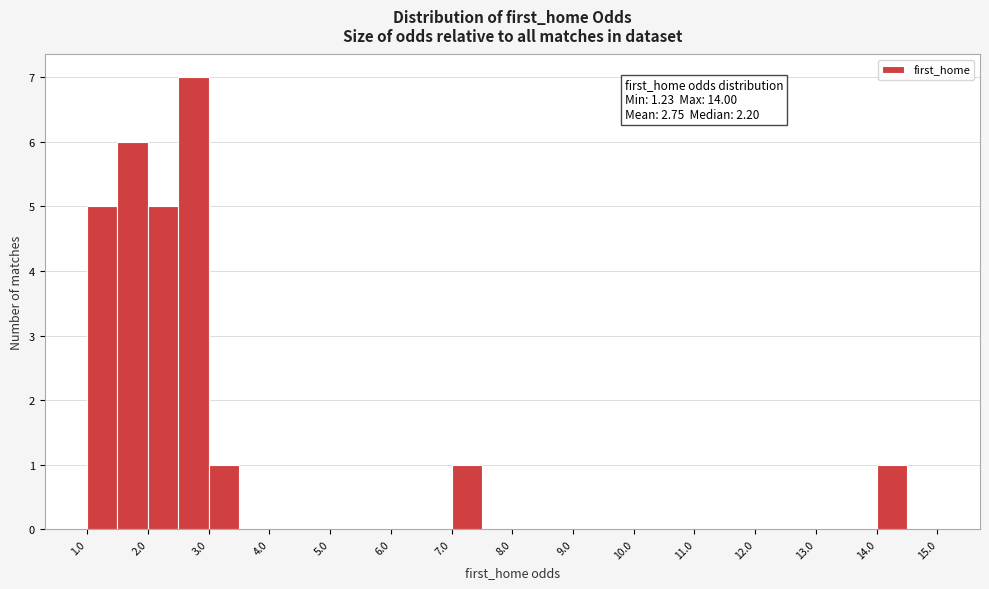

Over which range of the x-axis is the bar tallest?

2.5 to 3.0